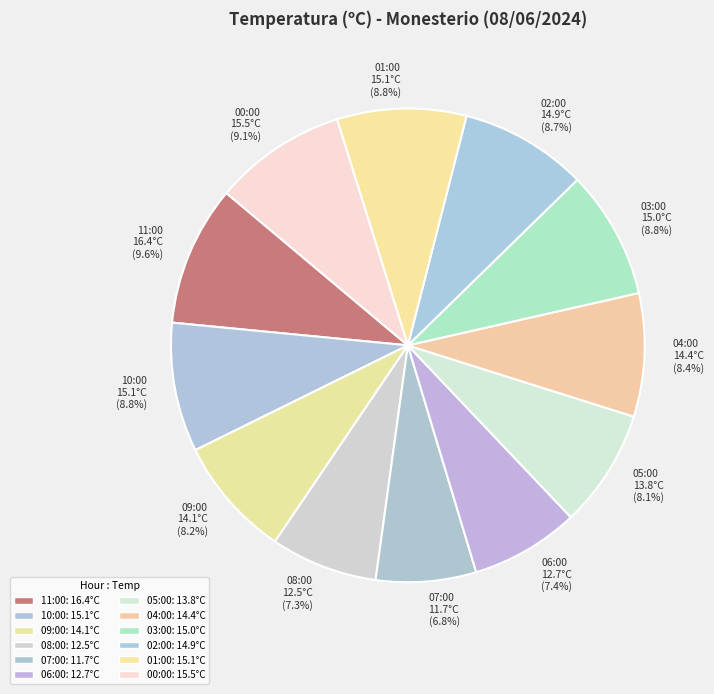

What portion of the pie excludes 01:00?

91.2%